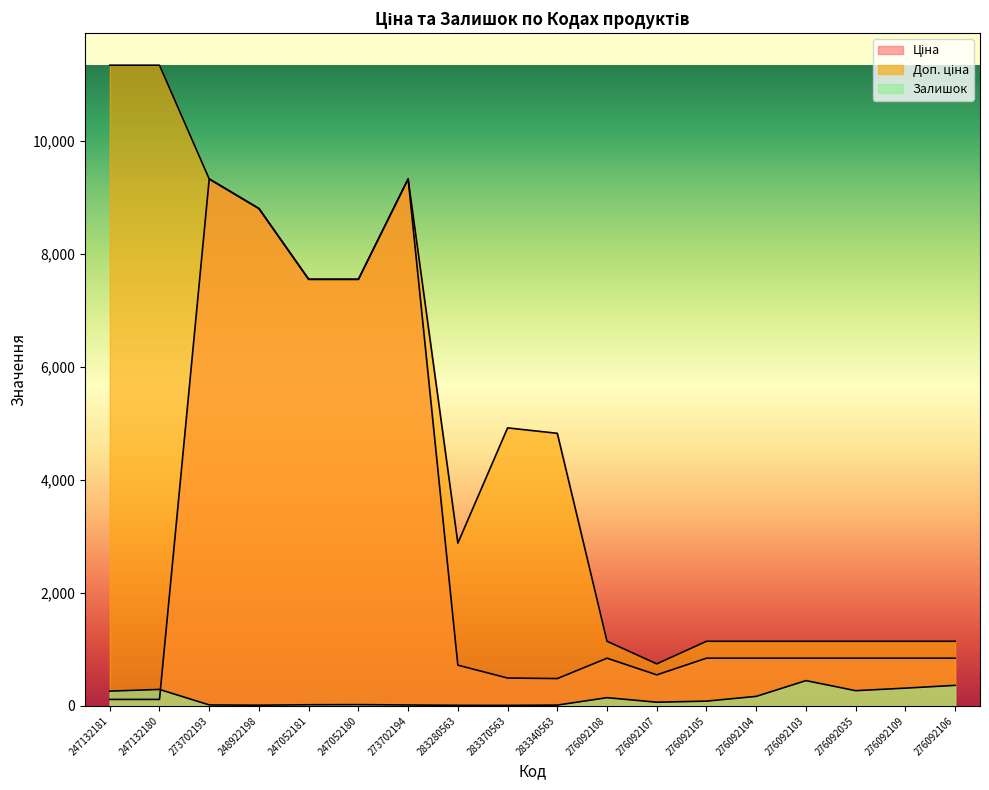

What is the sum of all Ціна values?

50899.6